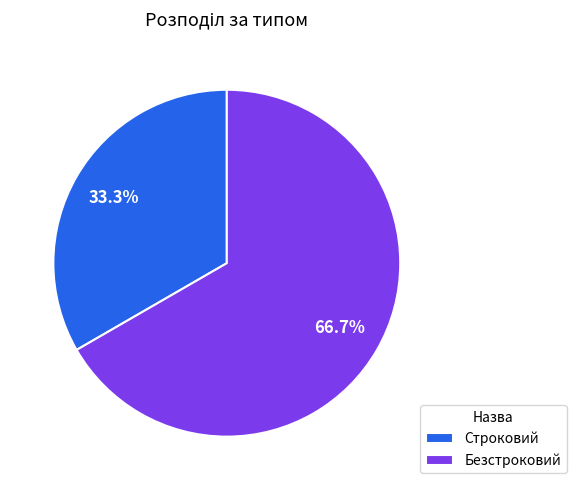

Which slice is the smallest?

Строковий